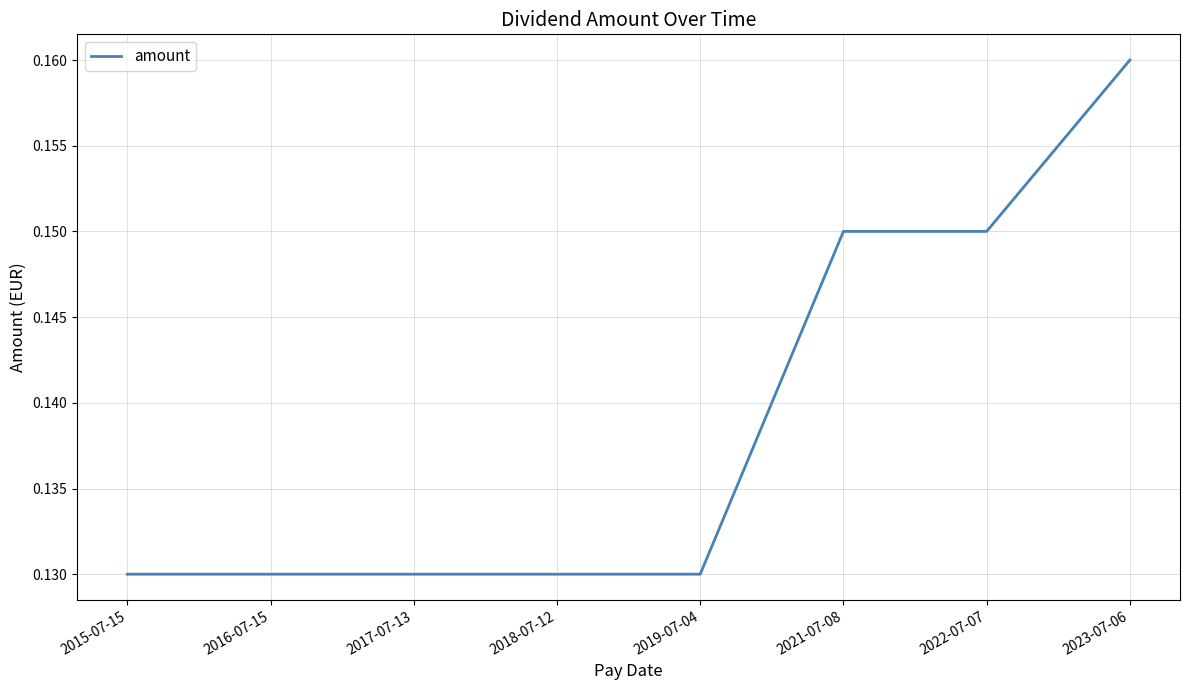

What position from the right is 2022-07-07?

2